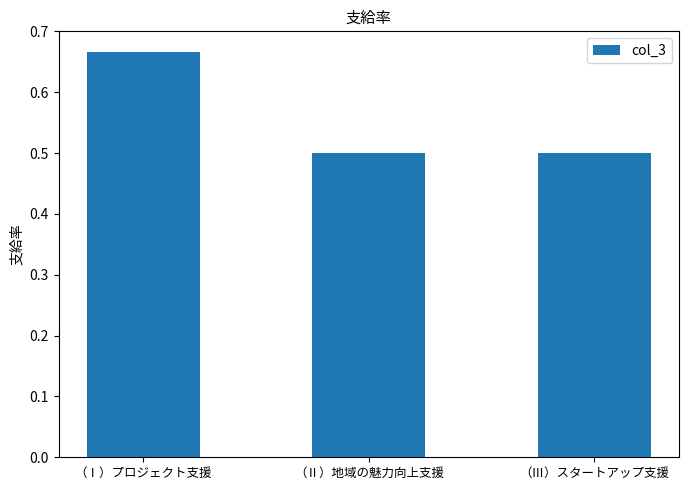

True or false: the data shows 0.5 at （Ⅲ）スタートアップ支援.

True